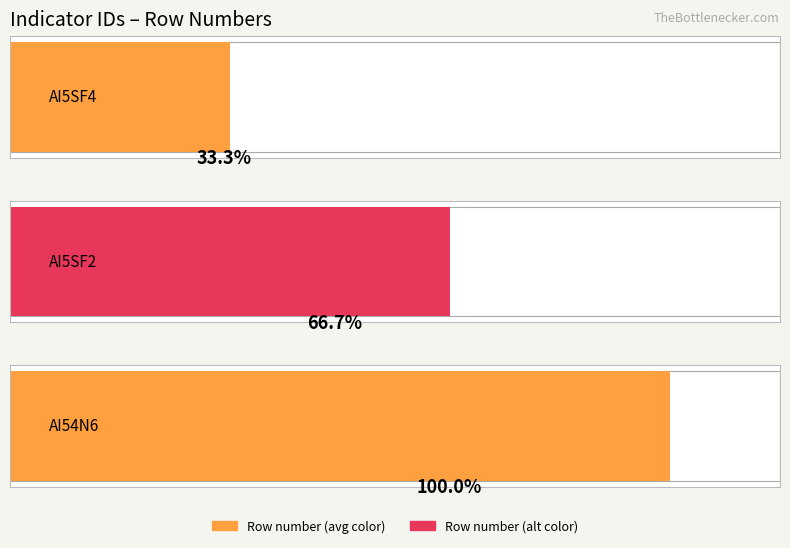

What is the smallest value displayed?

1